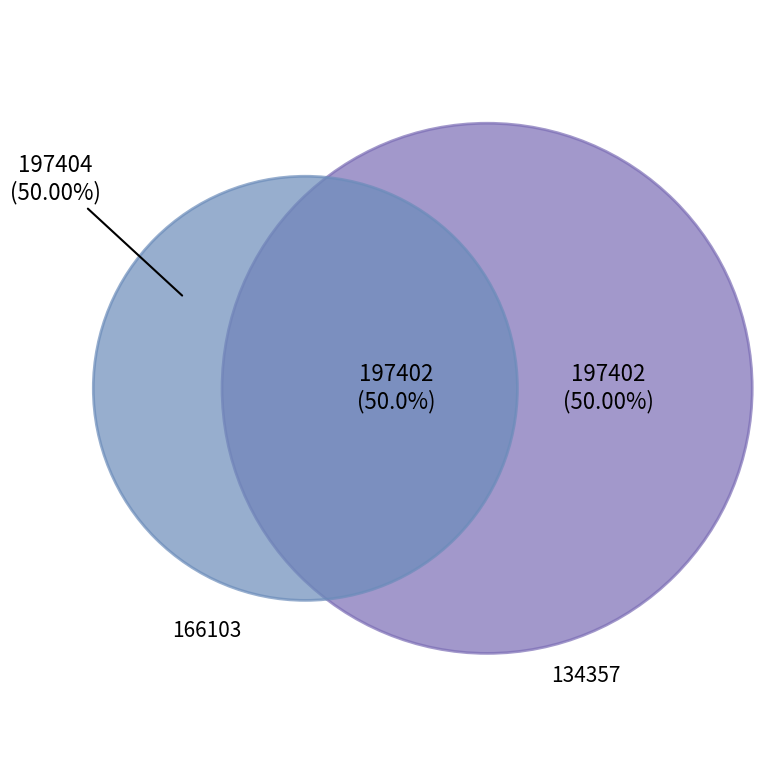

What is the largest slice in the pie chart?

166103